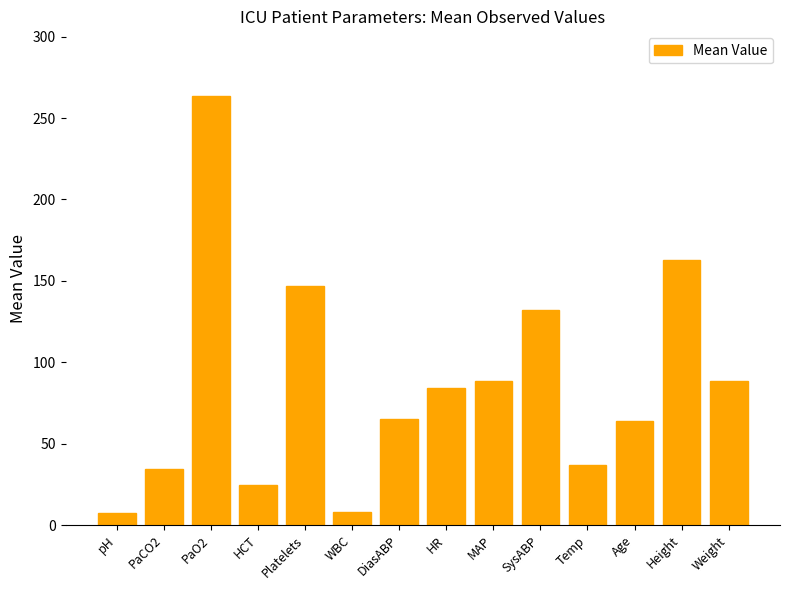

What is the ratio of the value at HR to the value at Height?

0.5